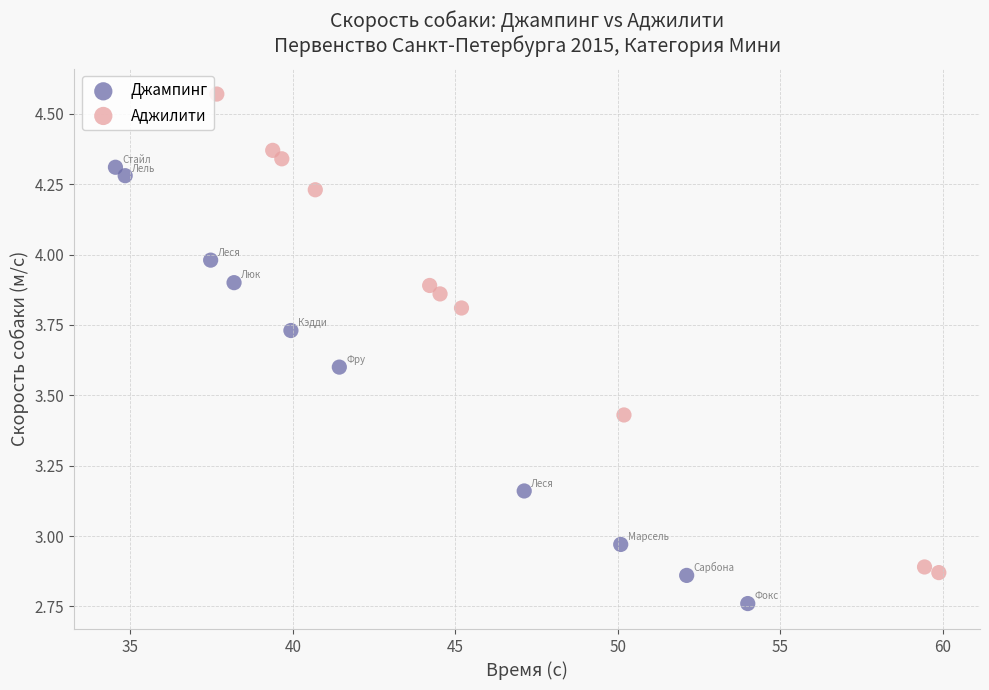

Which series reaches the minimum Y coordinate?

Джампинг